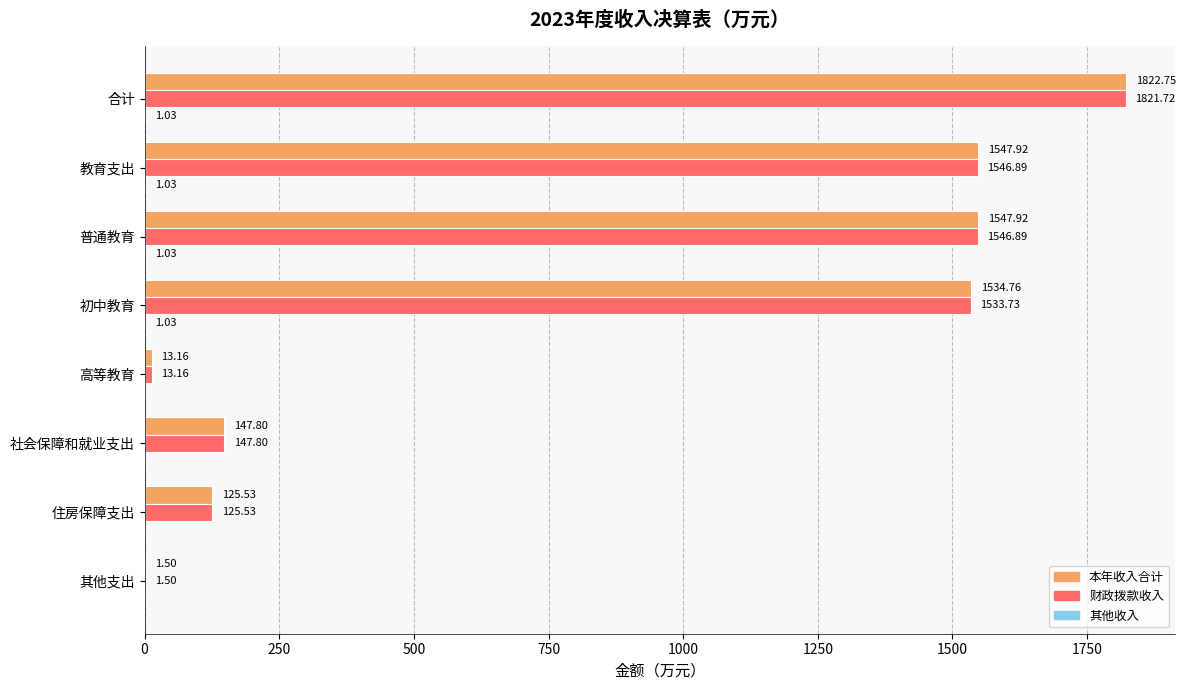

What is the sum of the 财政拨款收入 values at 其他支出 and 教育支出?

1548.4